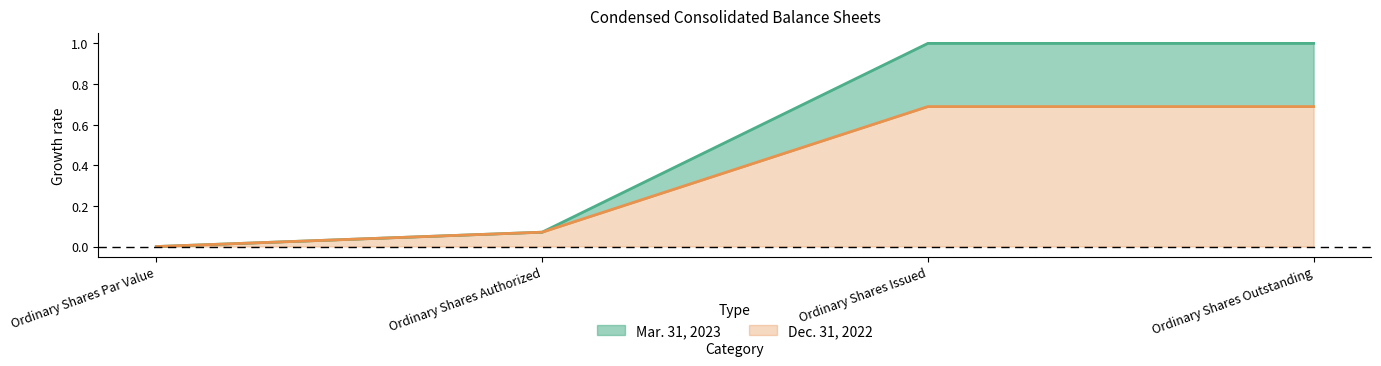

How many lines are shown in the chart?

2